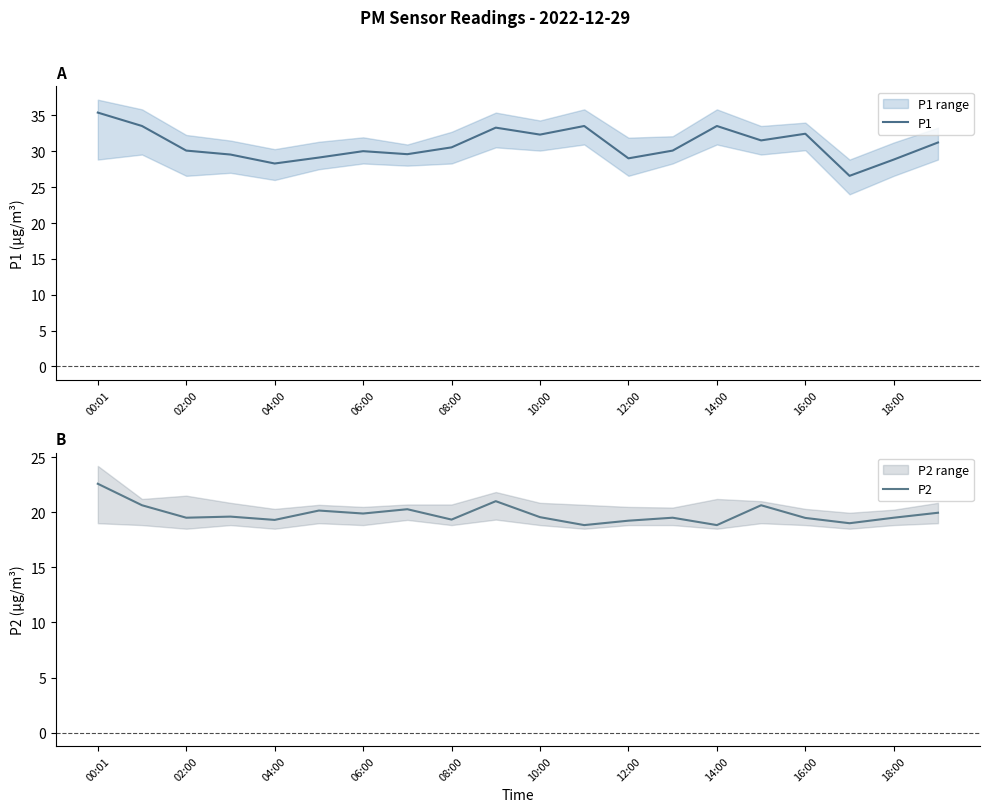

At which category does the chart reach its minimum across all series?

11